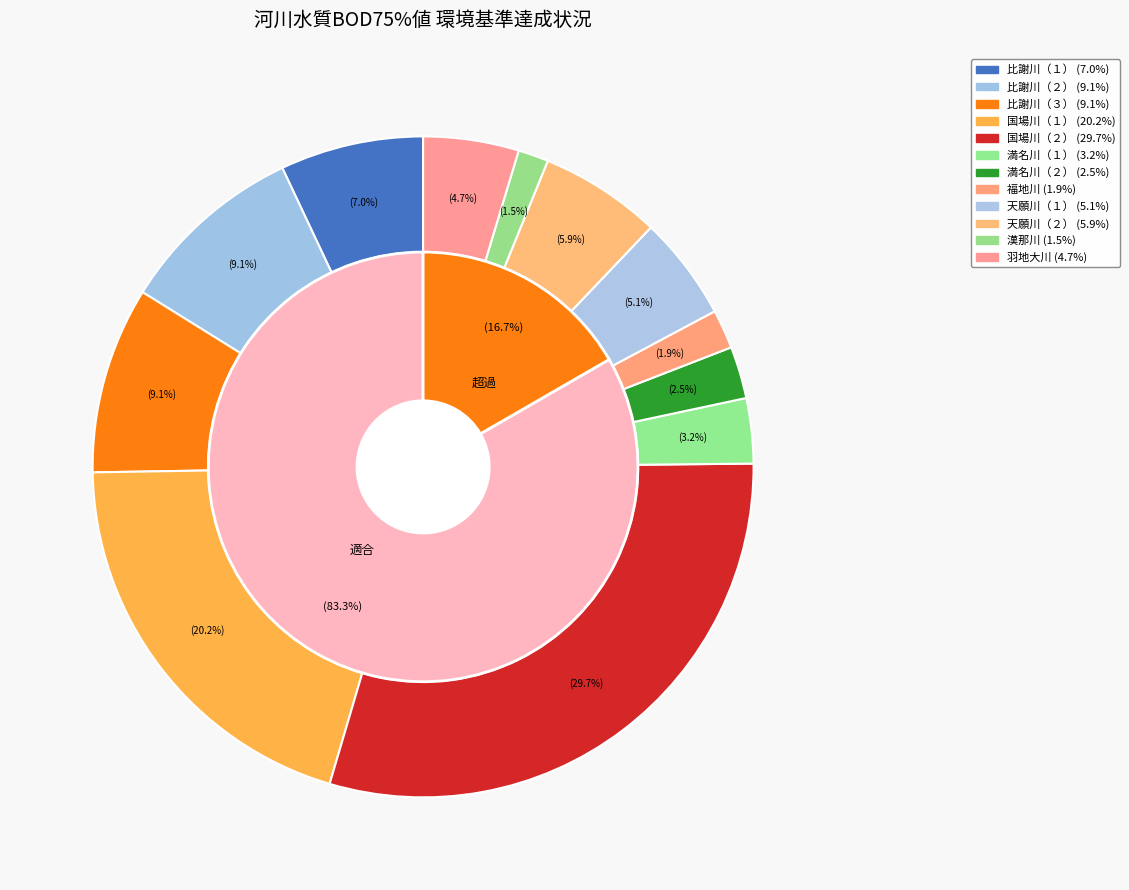

Does 比謝川（３） account for over 50% of the chart?

No